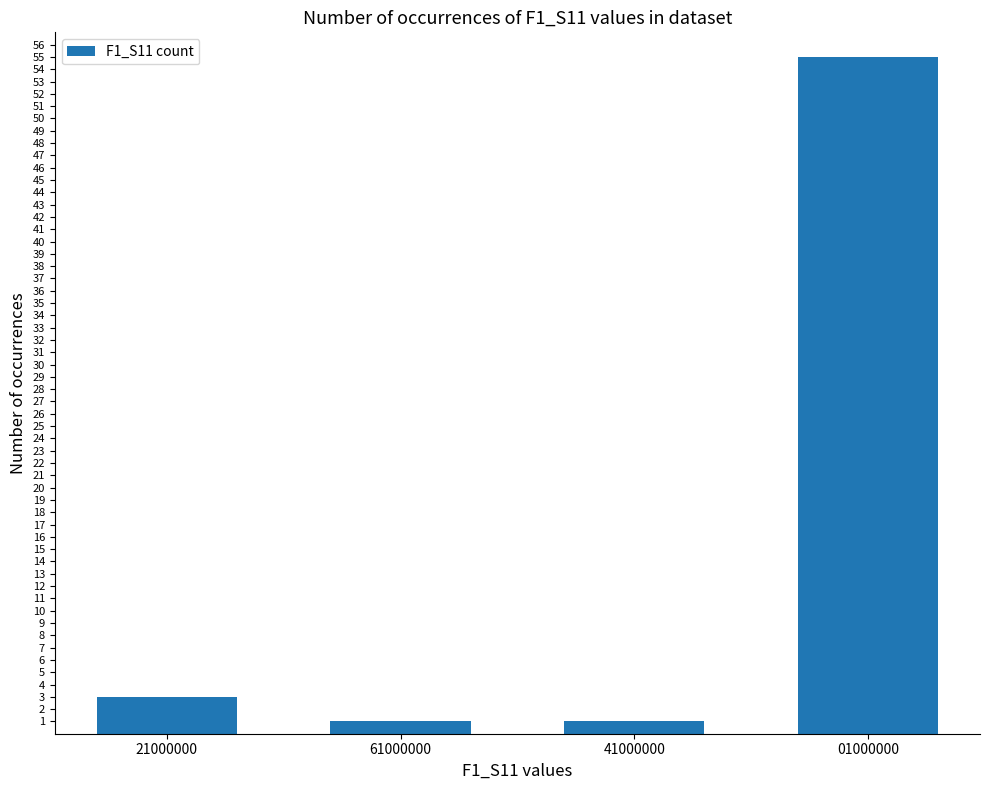

Is it true that the value at 61000000 is 1?

True